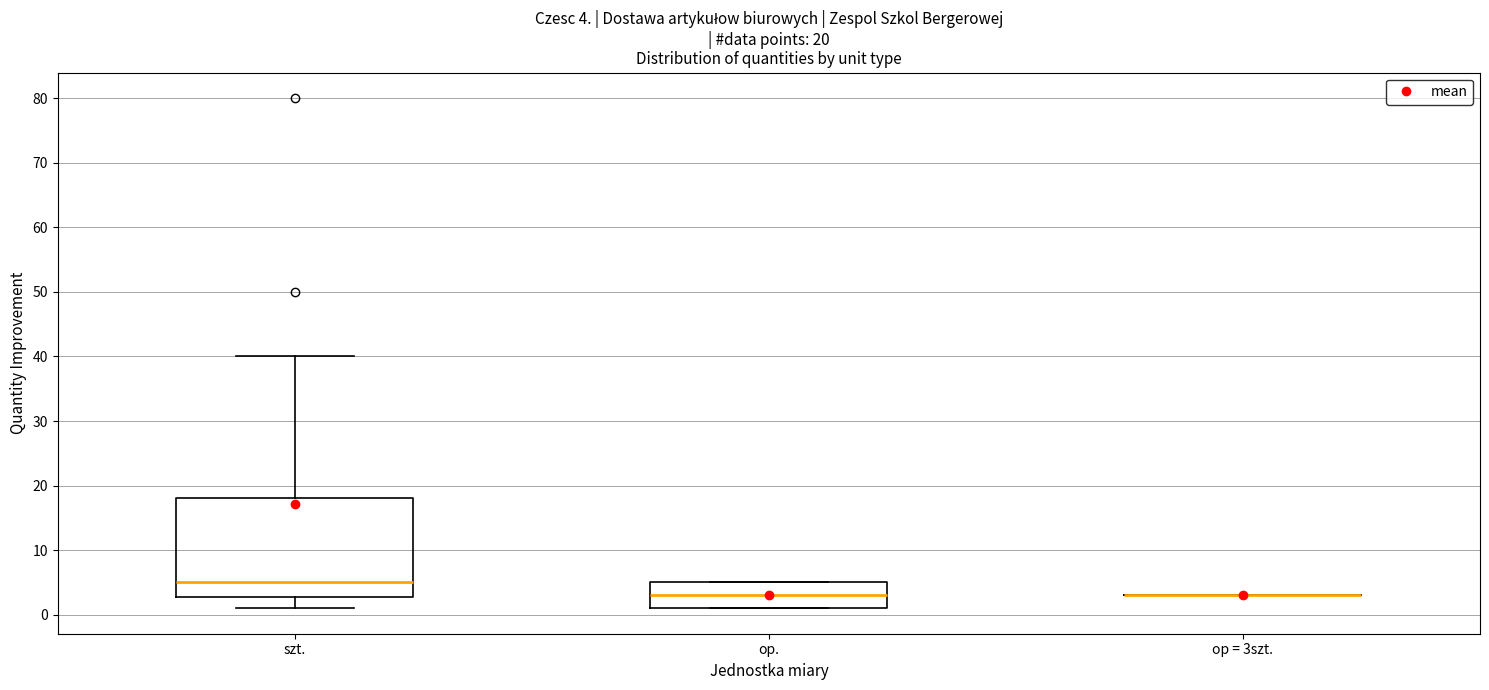

Comparing the boxes themselves (not the whiskers), which one is the tallest?

szt.